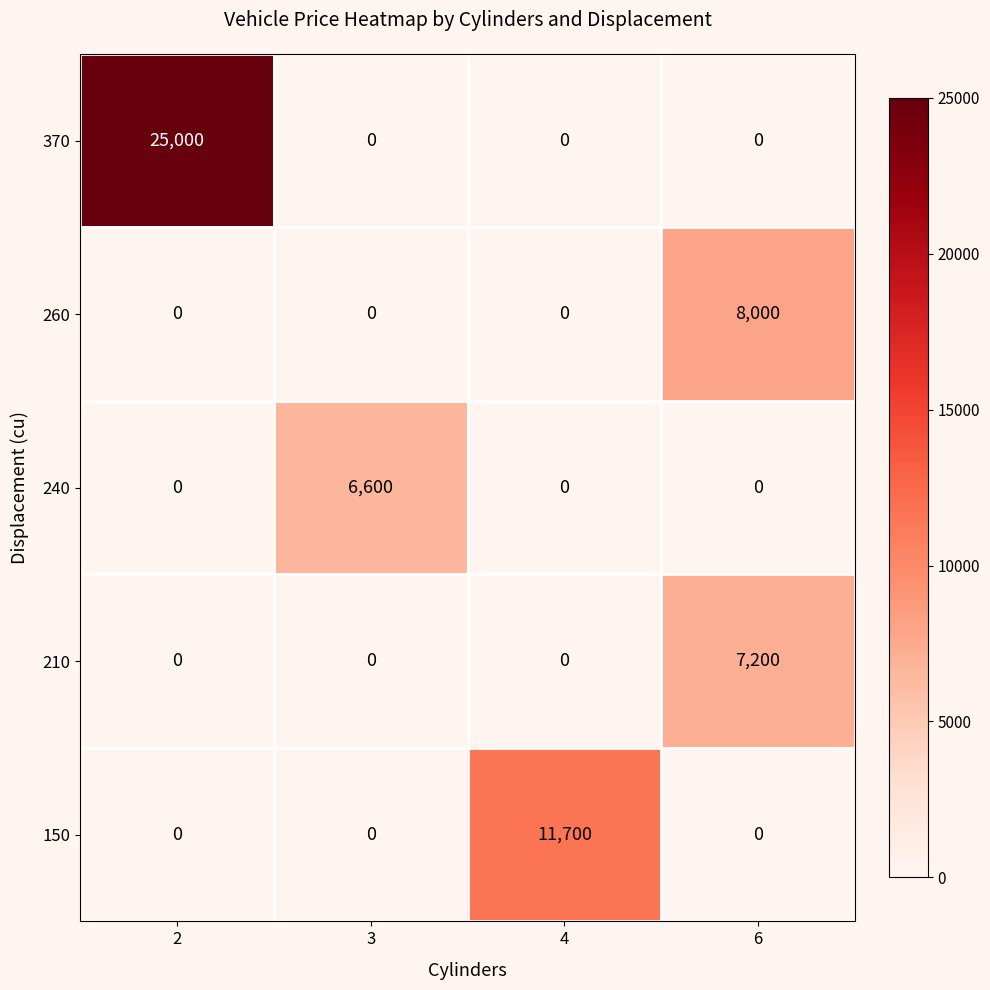

What is the difference between the maximum and minimum values in the 370 series?

25000